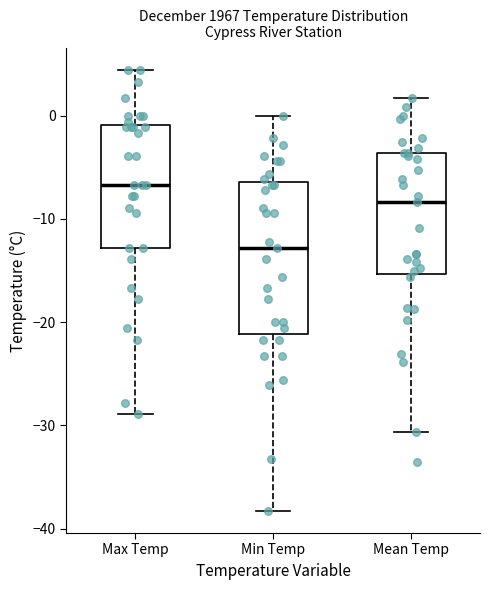

Where is the lower edge of the box for Mean Temp on the y-axis? The values are not printed on the chart, so give them approximately, as read against the axis.

-15